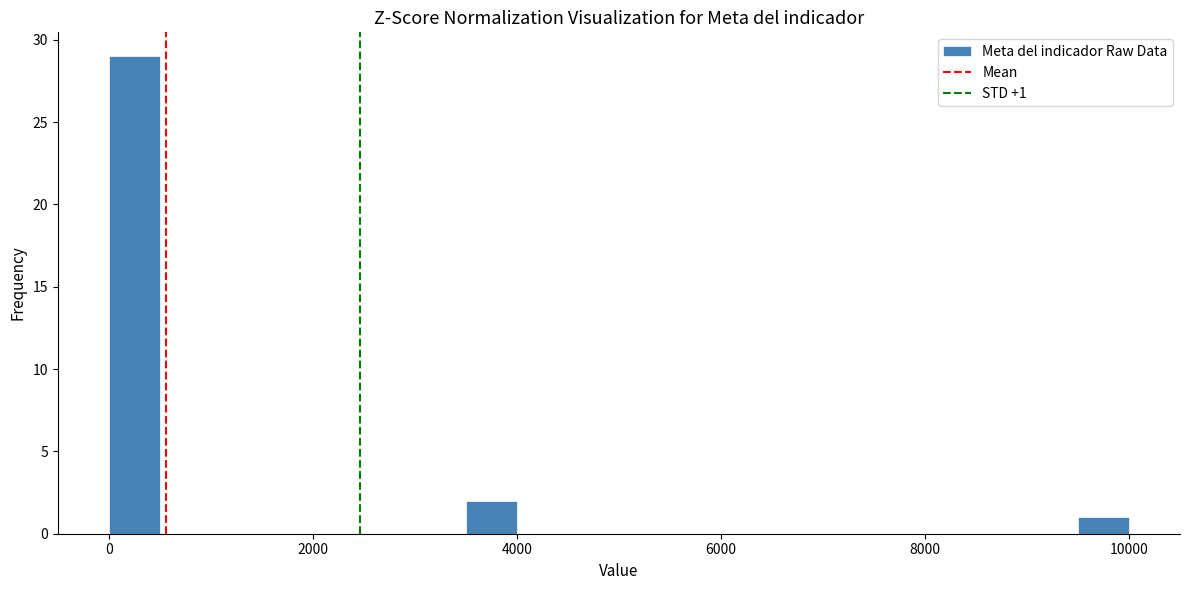

Read against the x-axis, roughly where is the centre of the tallest bar?

200